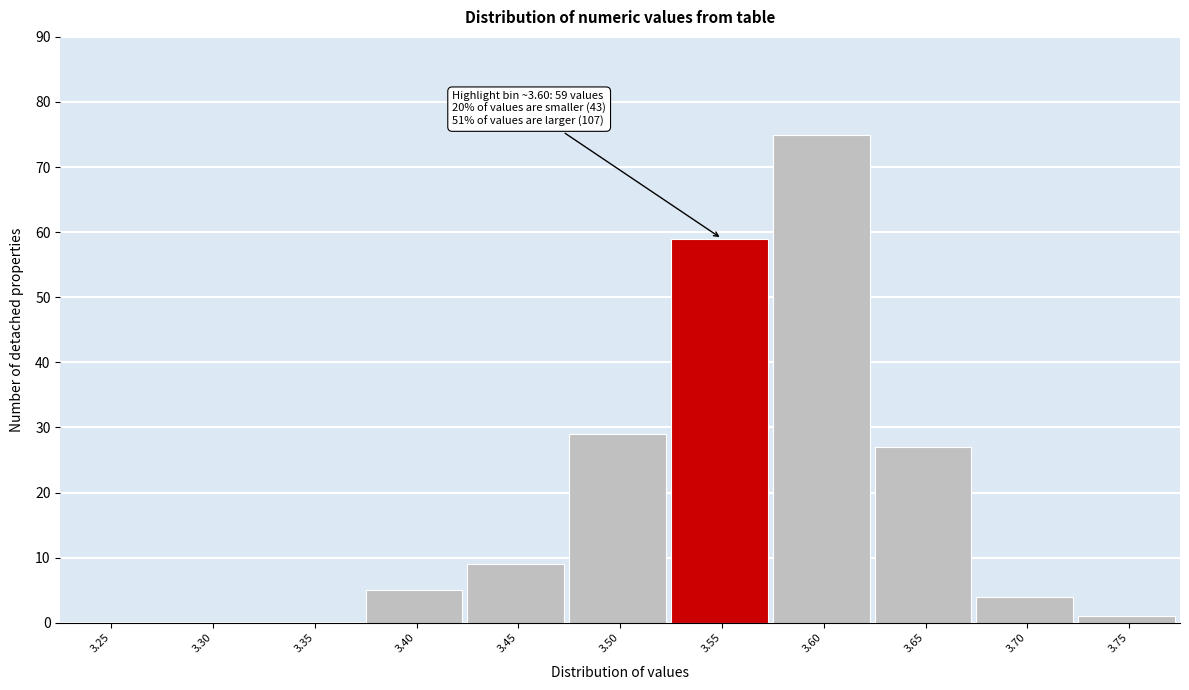

Reading right to left, extract all data points from this chart.

3.75=1	3.70=4	3.65=27	3.60=75	3.55=59	3.50=29	3.45=9	3.40=5	3.35=0	3.30=0	3.25=0